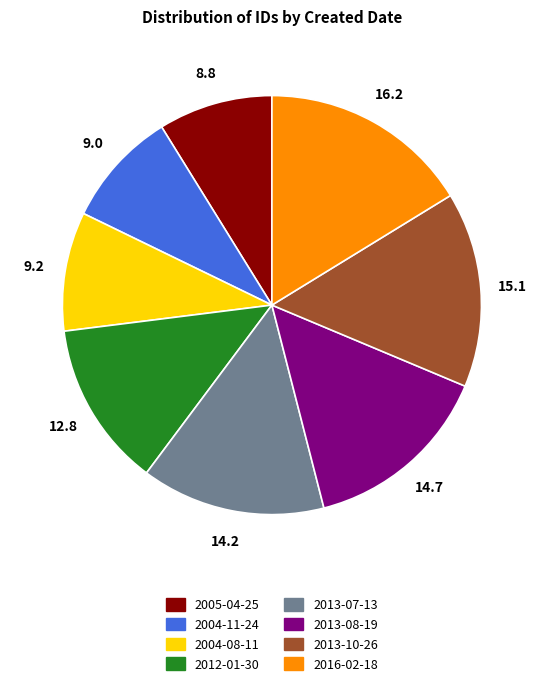

True or false: 2004-11-24 accounts for 9% of the total.

True